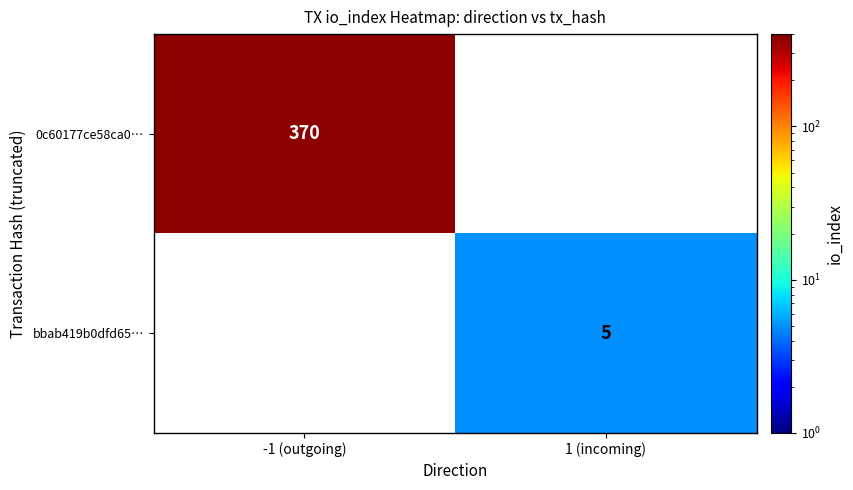

Is it true that bbab419b0dfd65… equals 5 at 1 (incoming)?

True